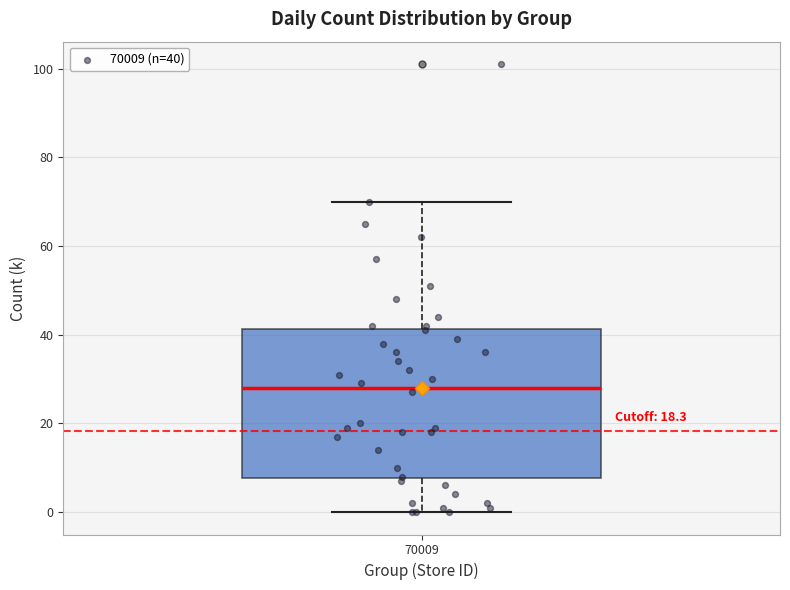

Transcribe this box plot: give where the median line is, the range the box spans, and where the two whiskers end, as read against the y-axis. The values are not printed on the chart, so give them approximately, as read against the axis.

median 28, box 8 to 42, whiskers 0 to 70